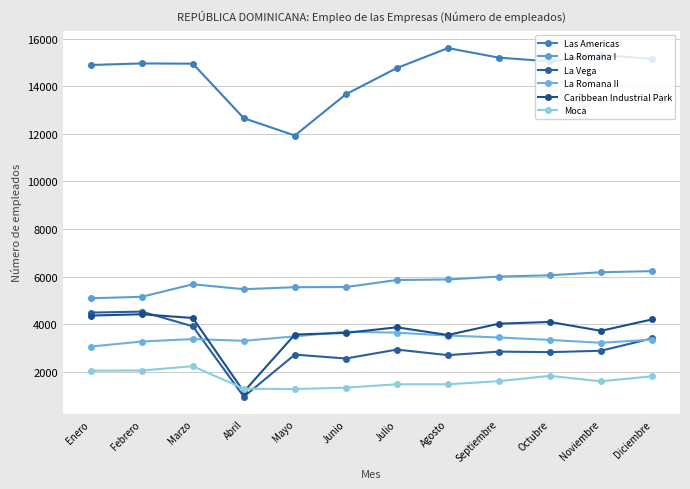

What is the difference between the maximum and minimum values in the Moca series?

960